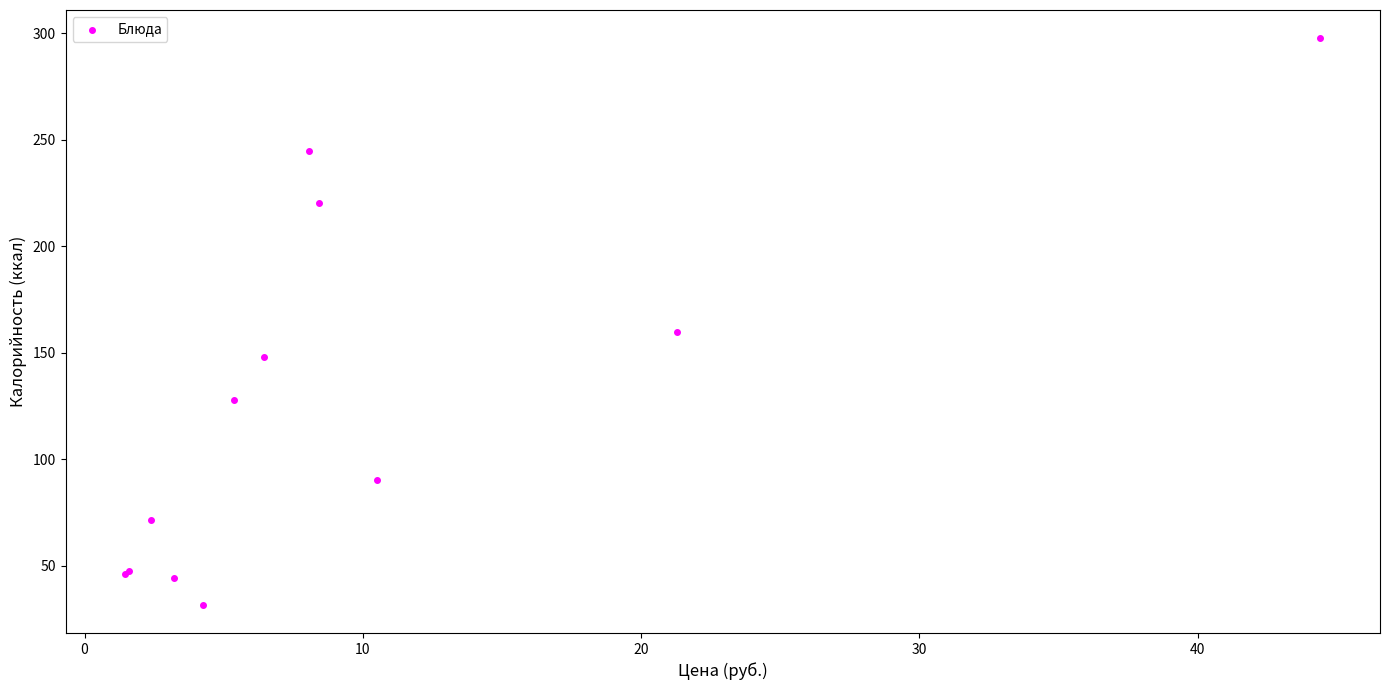

What Y value in the scatter plot is closest to 164?

159.6